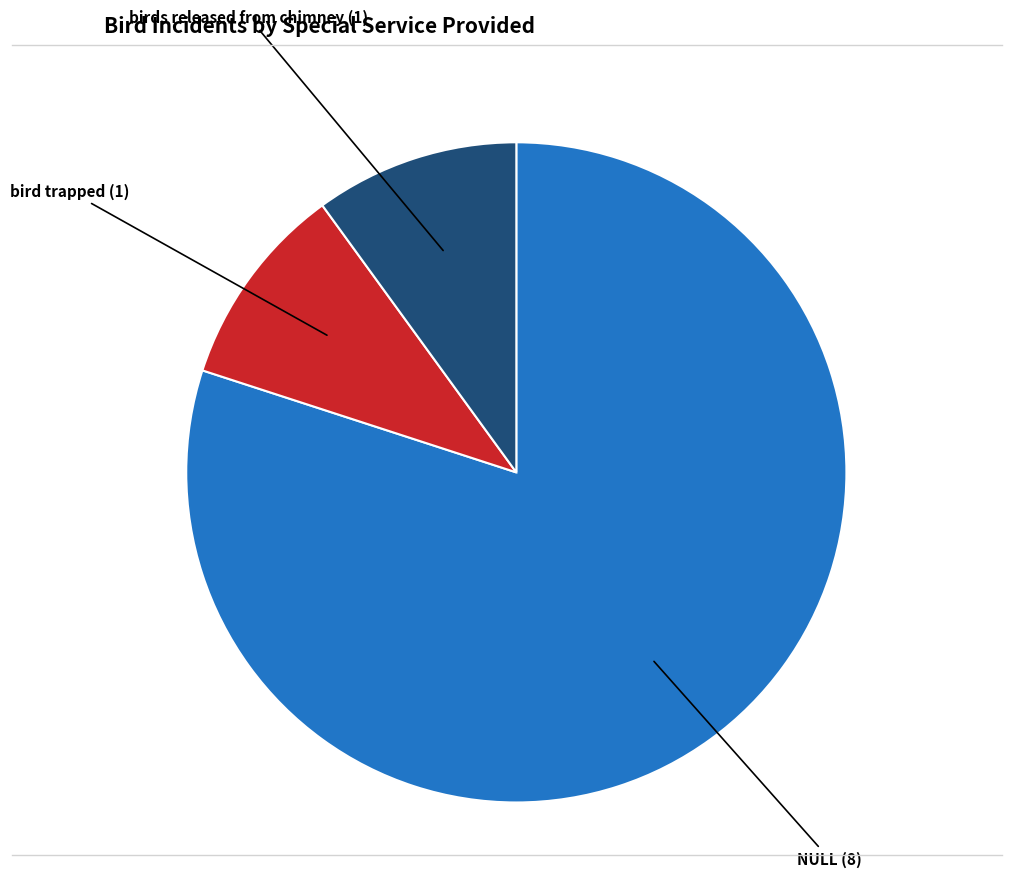

What is the largest slice in the pie chart?

NULL